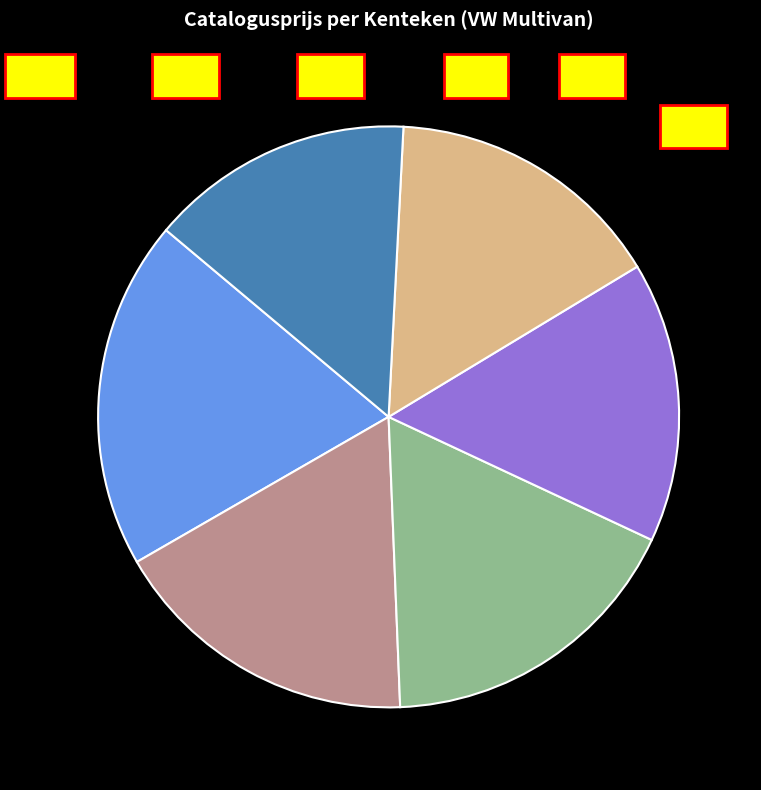

How many slices are in this pie chart?

6